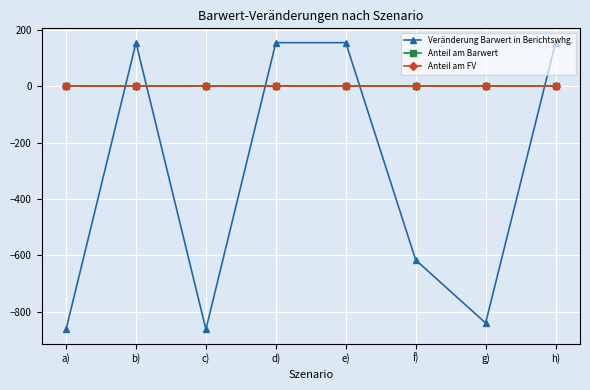

The Anteil am Barwert series shows -0.0 at a). True or false?

True